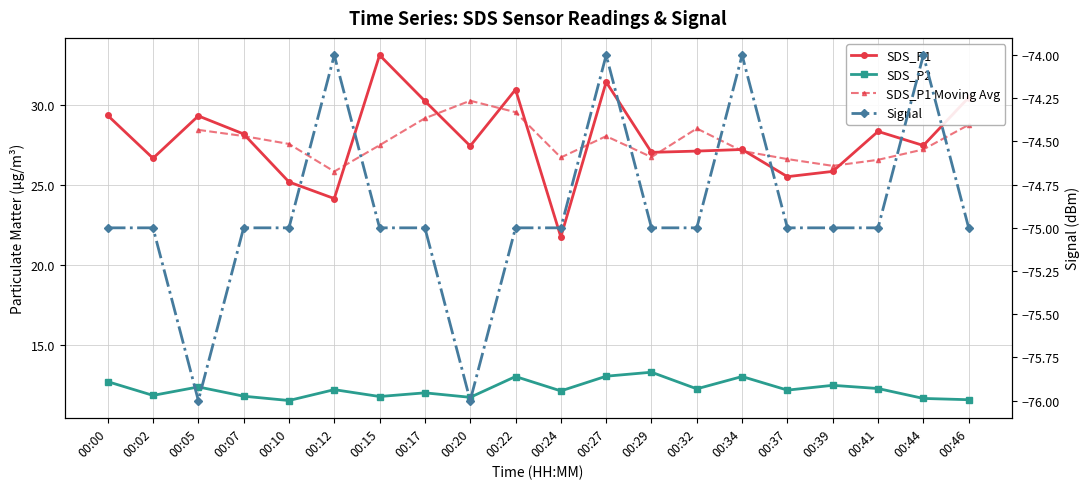

What is the minimum value for SDS_P1?

21.7